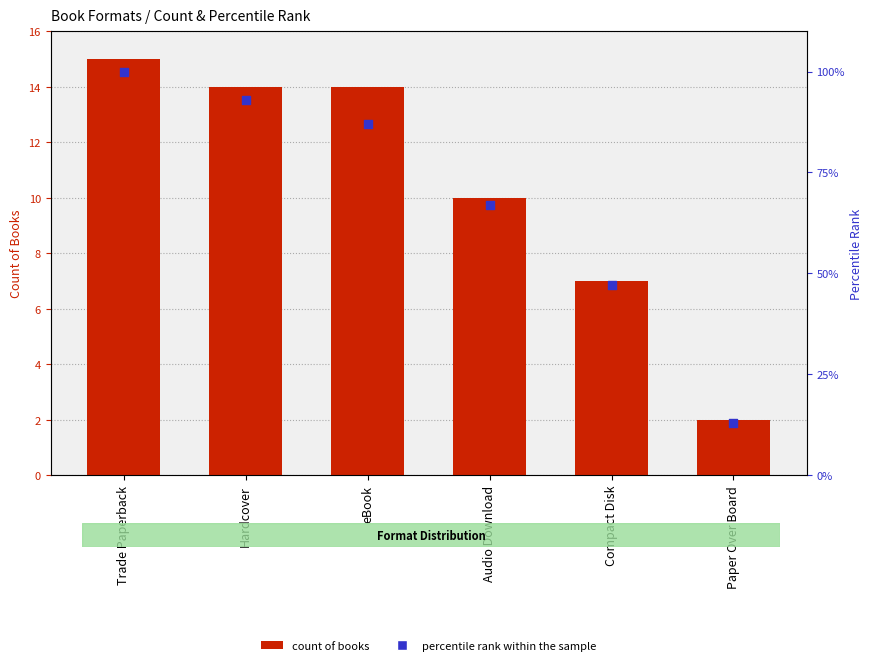

What is the total value across all series at Trade Paperback?

115